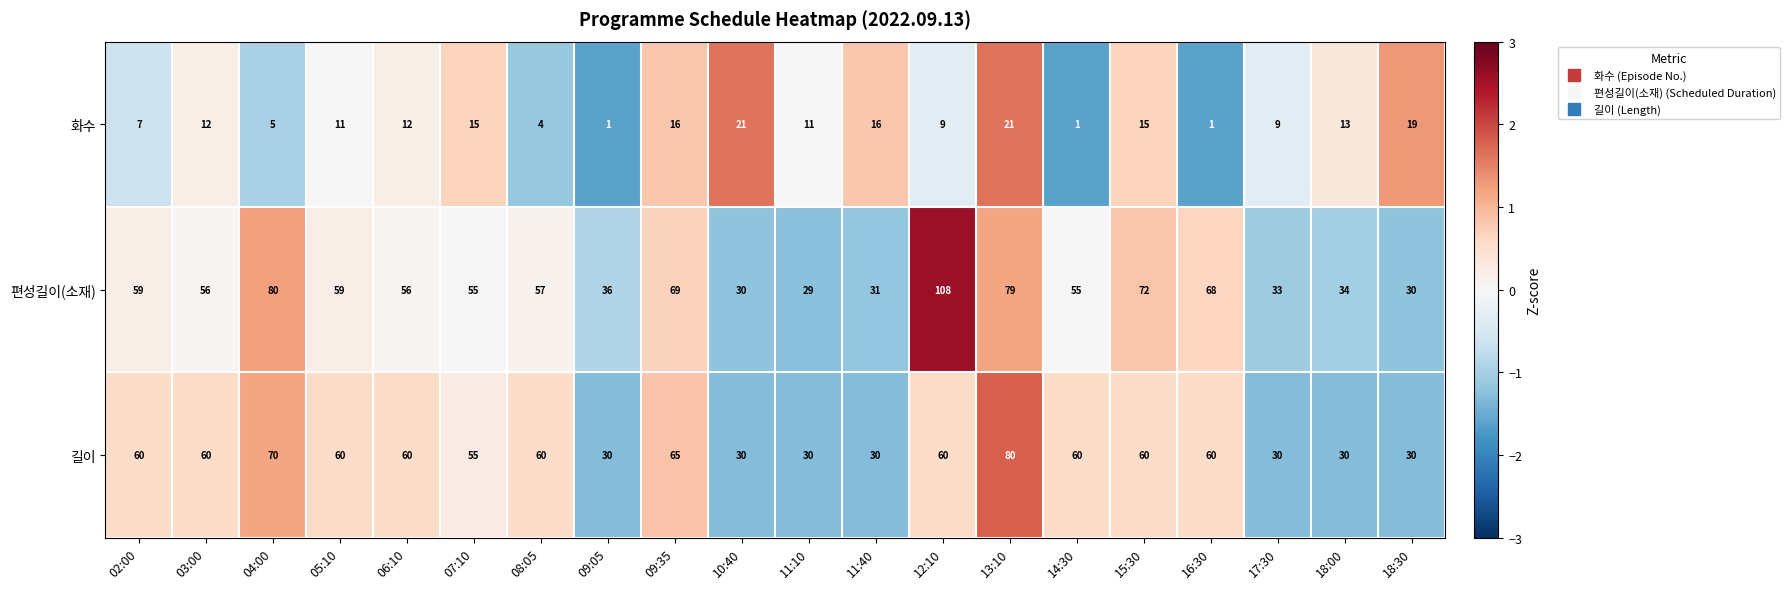

Count the number of data series in this chart.

3